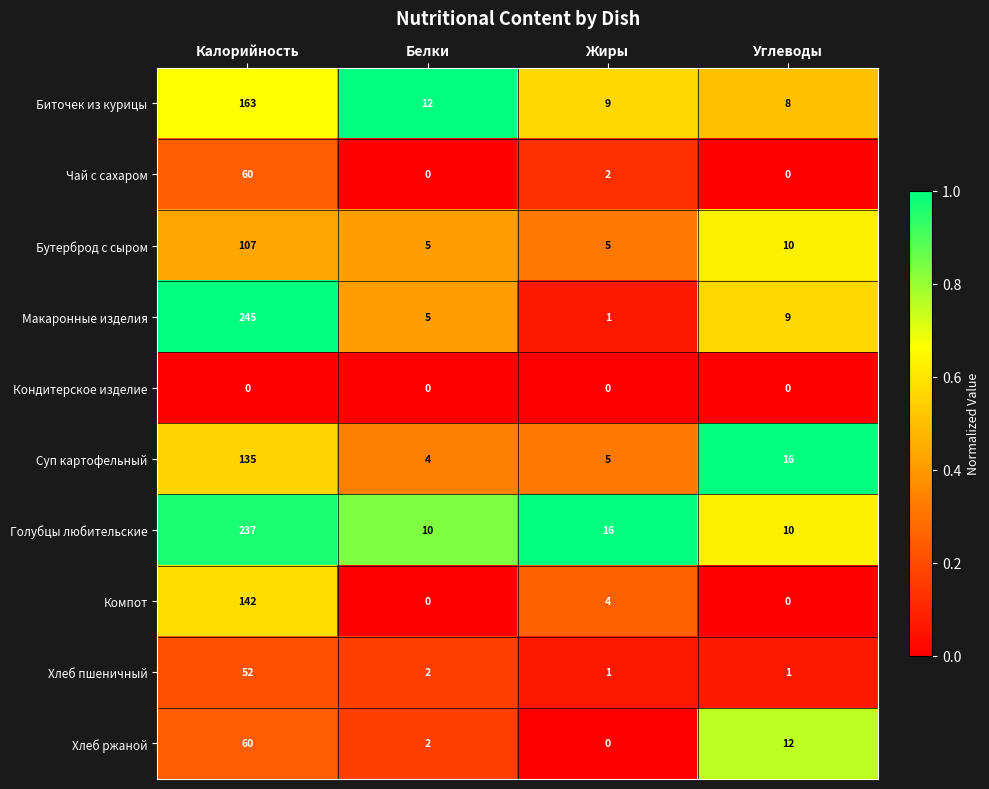

Which series has the widest spread of values?

Макаронные изделия